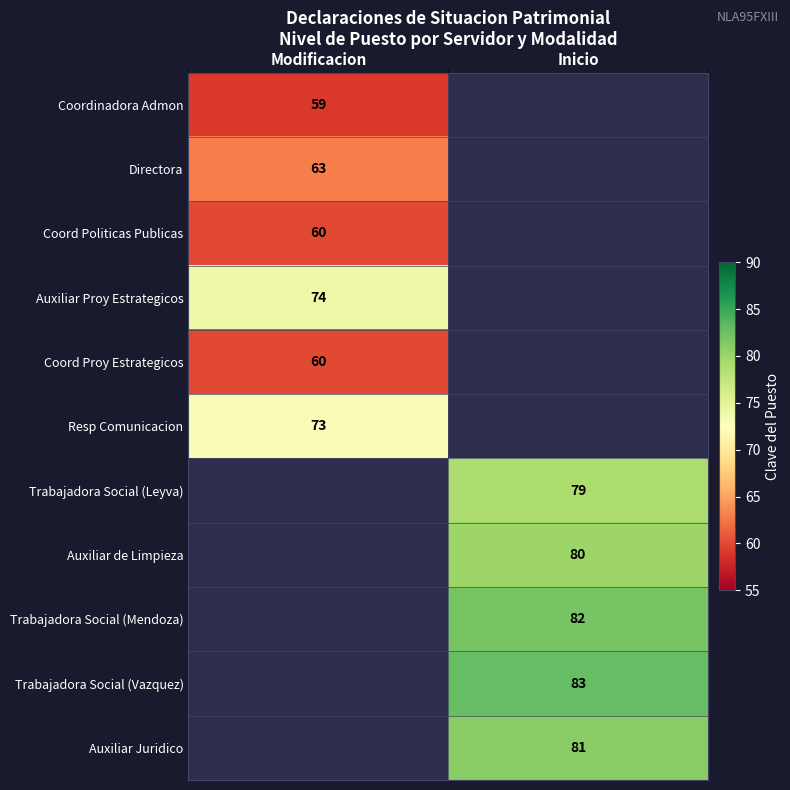

The Trabajadora Social (Leyva) series shows 109 at Inicio. True or false?

False